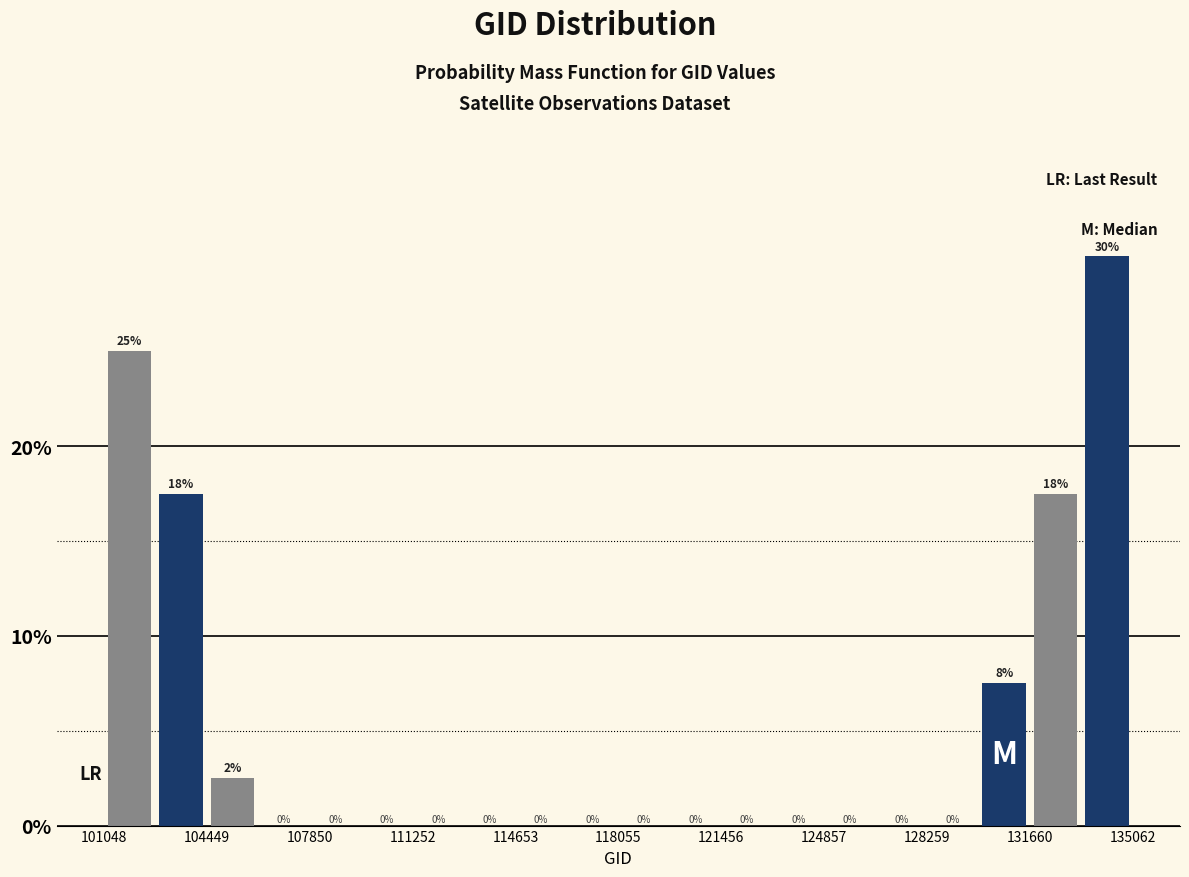

Read against the x-axis, roughly where is the centre of the tallest bar?

134000